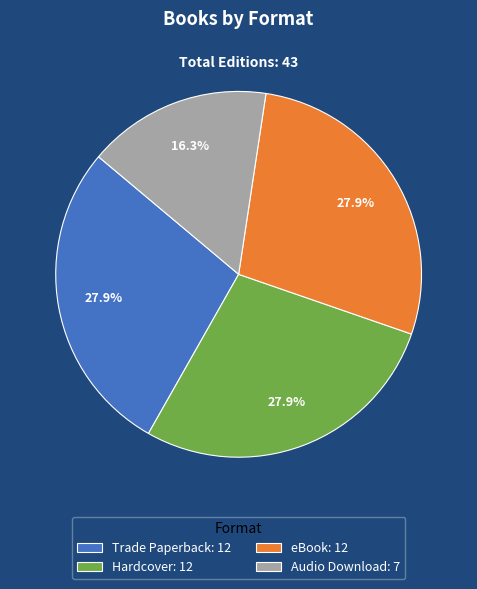

Which slice is the smallest?

Audio Download